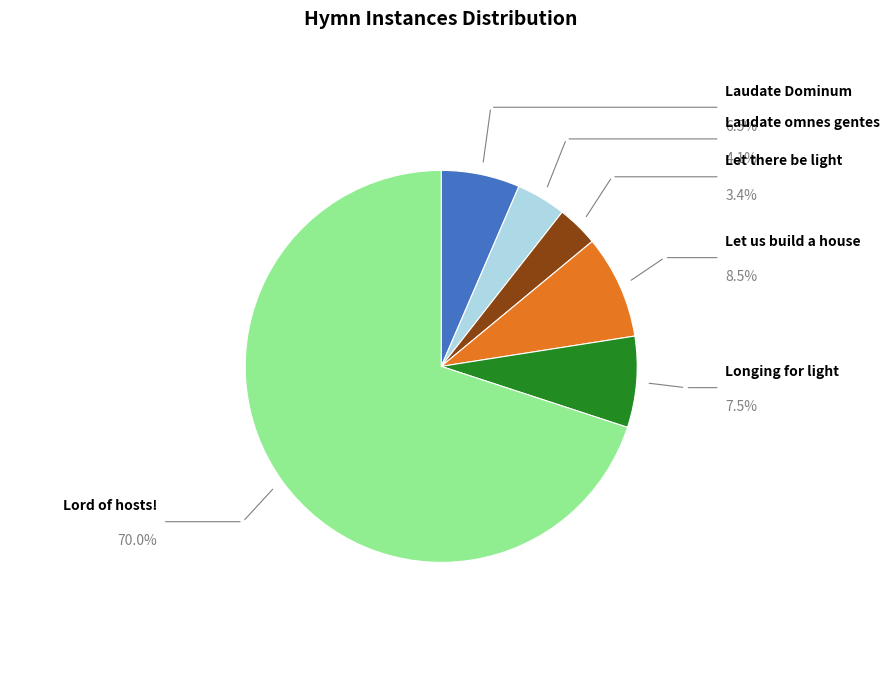

The Longing for light slice represents 1% of the pie. True or false?

False